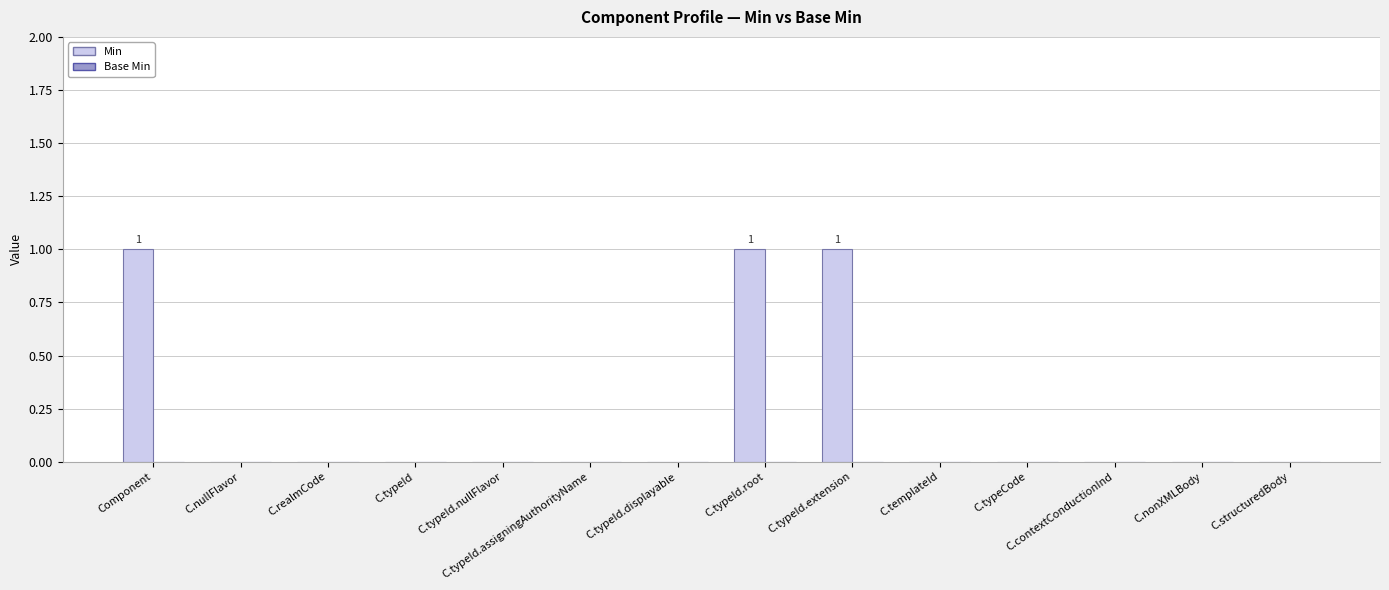

True or false: the data shows -1 at C.nullFlavor.

False